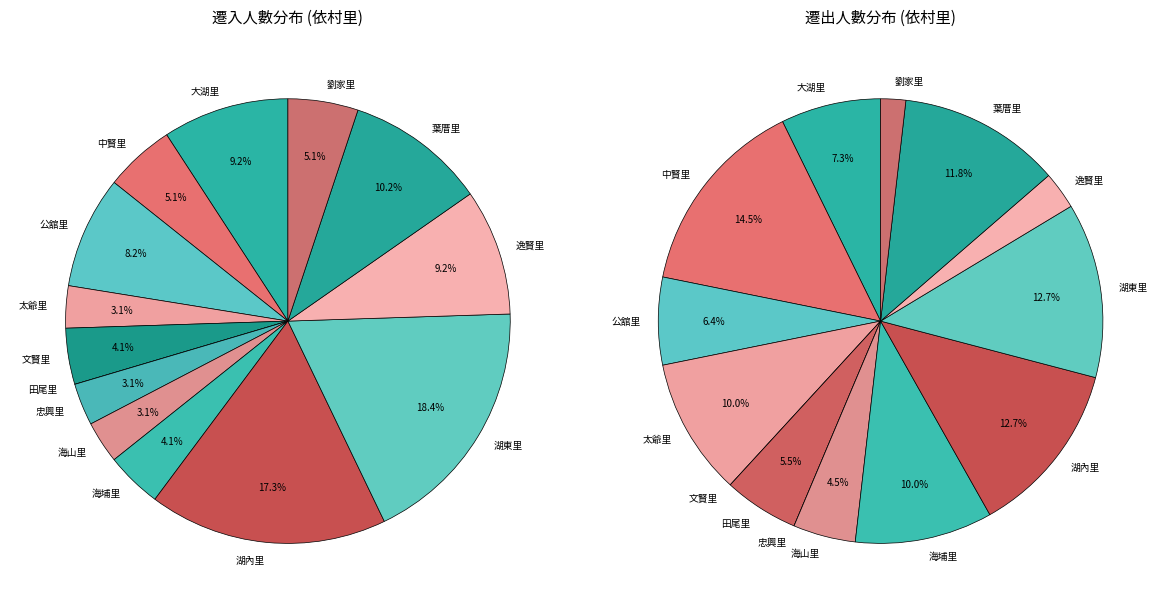

How many slices are in this pie chart?

14